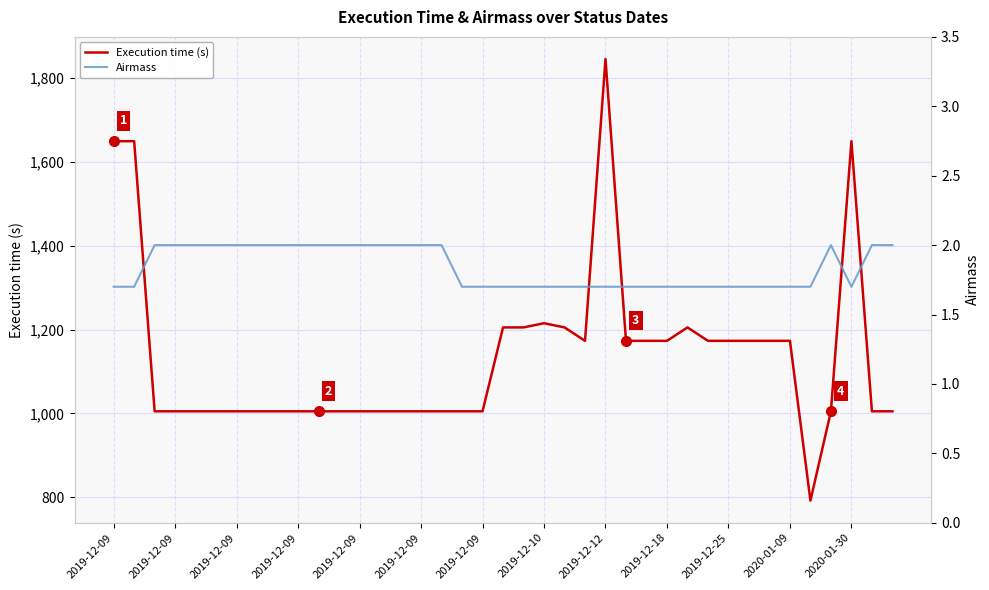

List the series in order of their overall mean, highest first.

Execution time (s), Airmass